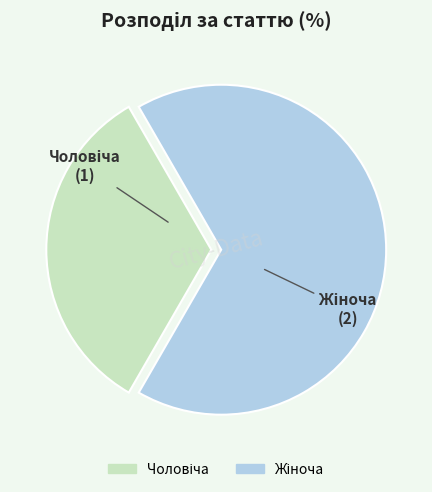

Is there a majority slice in this chart?

Yes